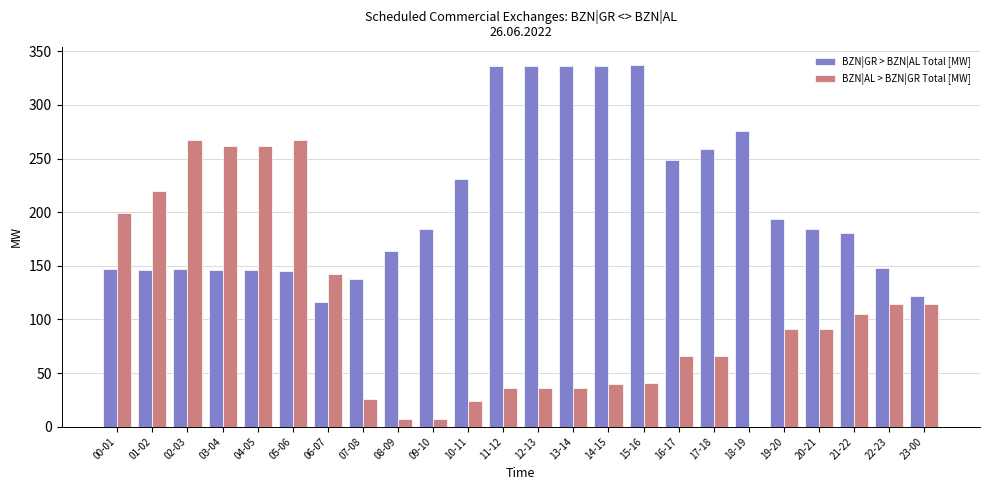

Which series changed the most between 01-02 and 23-00?

BZN|AL > BZN|GR Total [MW]